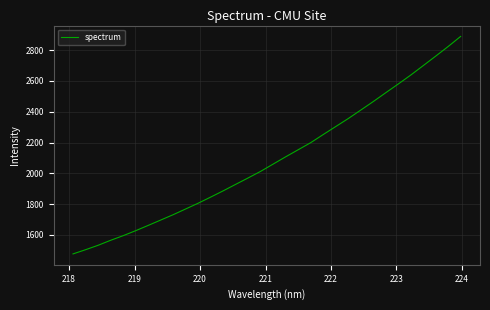

What is the minimum value shown in the chart?

1475.8